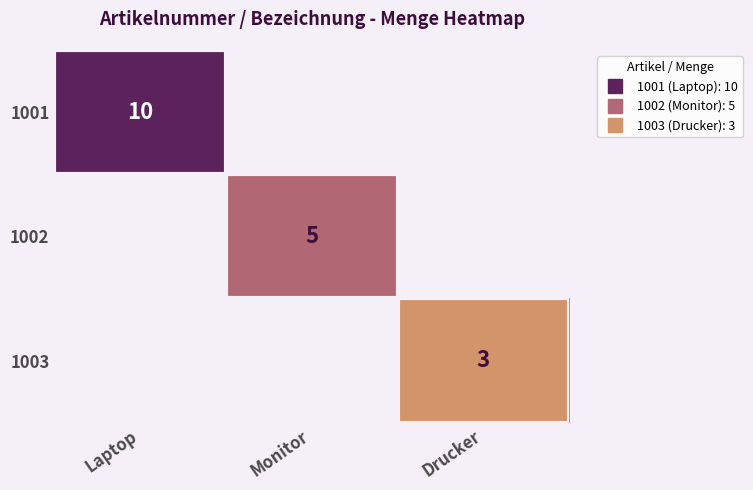

Which has a higher value, Monitor or Drucker?

Monitor